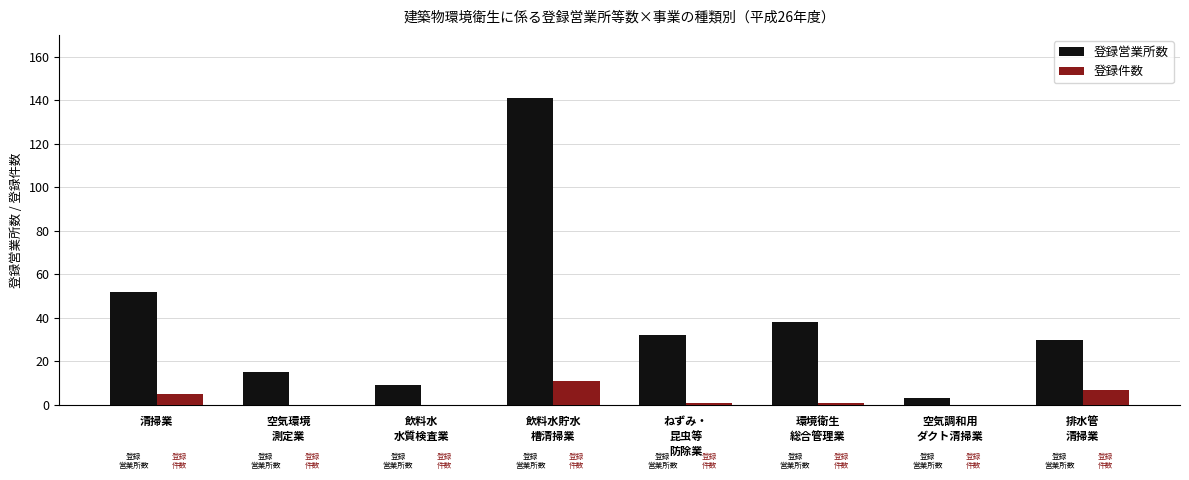

What is the sum of all 登録営業所数 values?

320